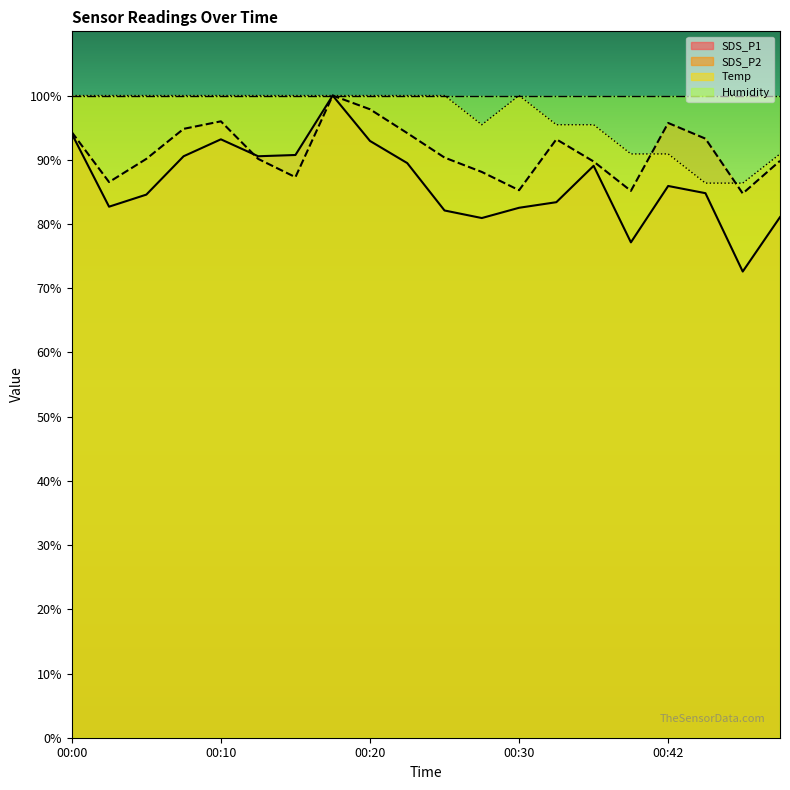

Which series ends up on top after the final intersection of Temp and SDS_P2?

Temp